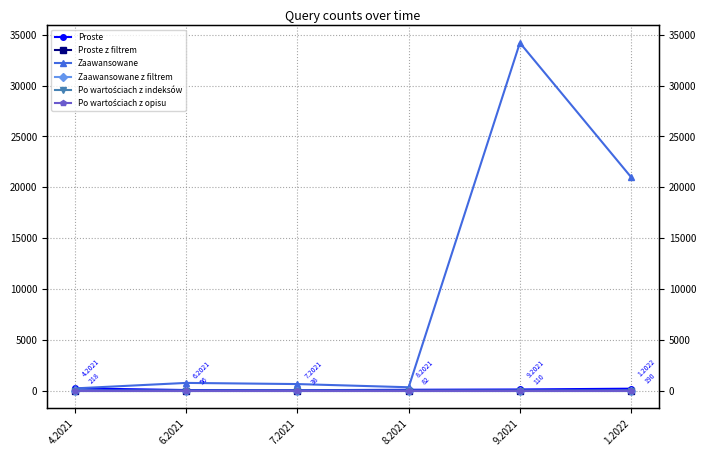

The Zaawansowane series shows 14381 at 1.2022. True or false?

False